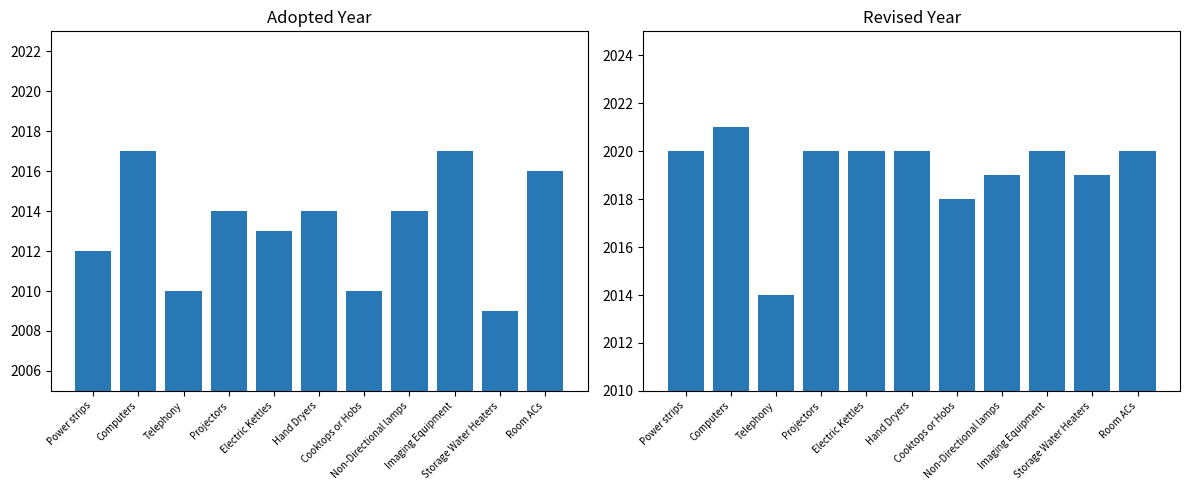

What is the difference between the highest and lowest values at Imaging Equipment?

3